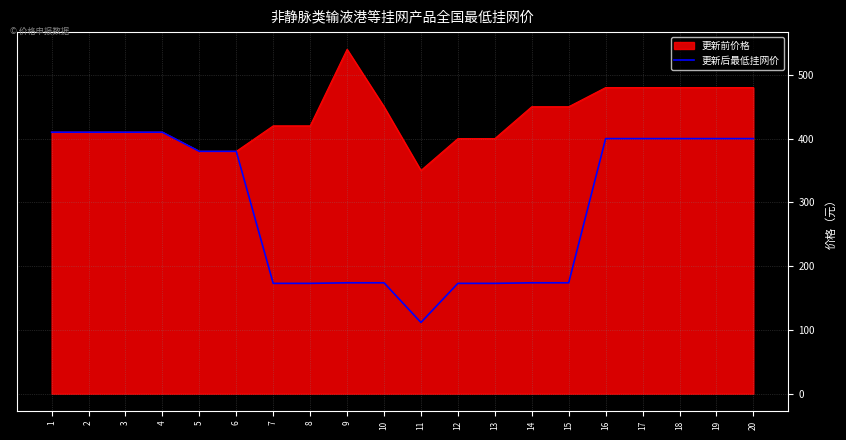

At which category does the chart reach its peak across all series?

9